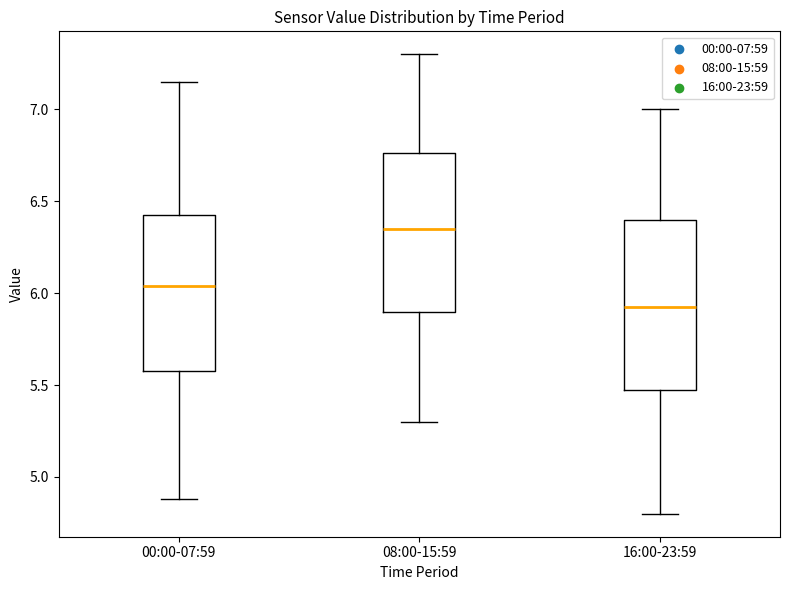

Where is the upper edge of the box for 08:00-15:59 on the y-axis? The values are not printed on the chart, so give them approximately, as read against the axis.

6.75